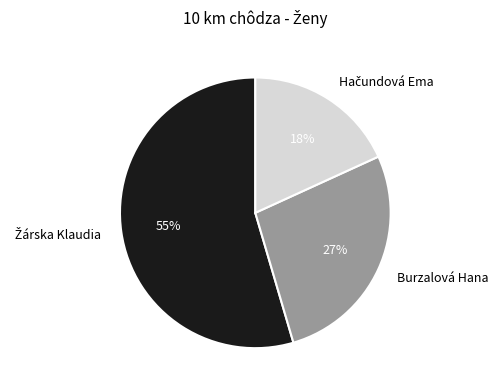

True or false: Burzalová Hana accounts for 40% of the total.

False